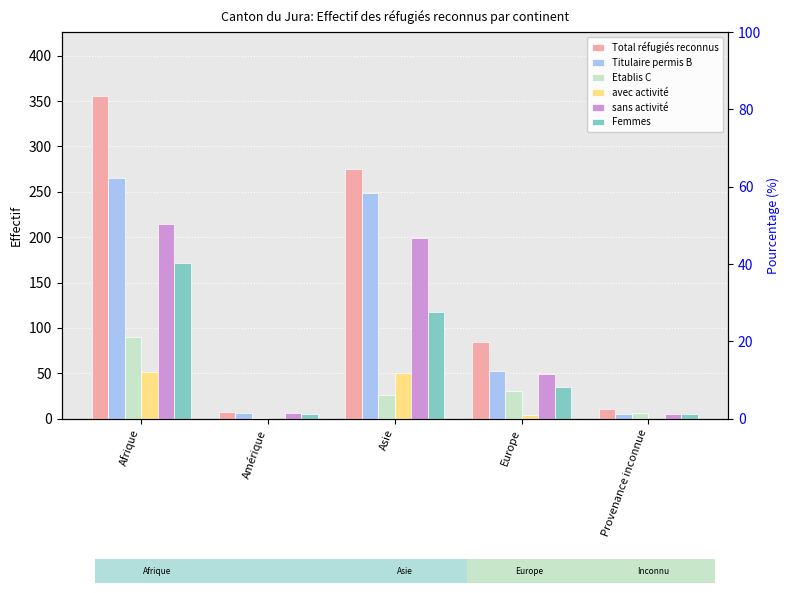

Reading left to right, what are all the values shown in this chart?

Total réfugiés reconnus: 355	7	275	84	11
Titulaire permis B: 265	6	249	53	5
Etablis C: 90	1	26	31	6
avec activité: 51	0	50	4	0
sans activité: 214	6	199	49	5
Femmes: 172	5	117	35	5